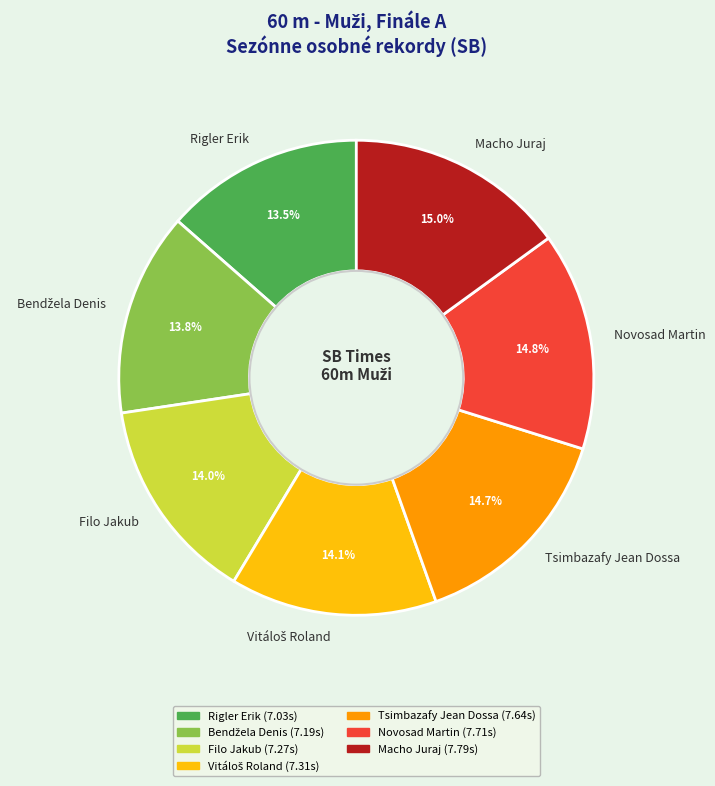

What percentage is the Macho Juraj slice, to the nearest percent?

15%